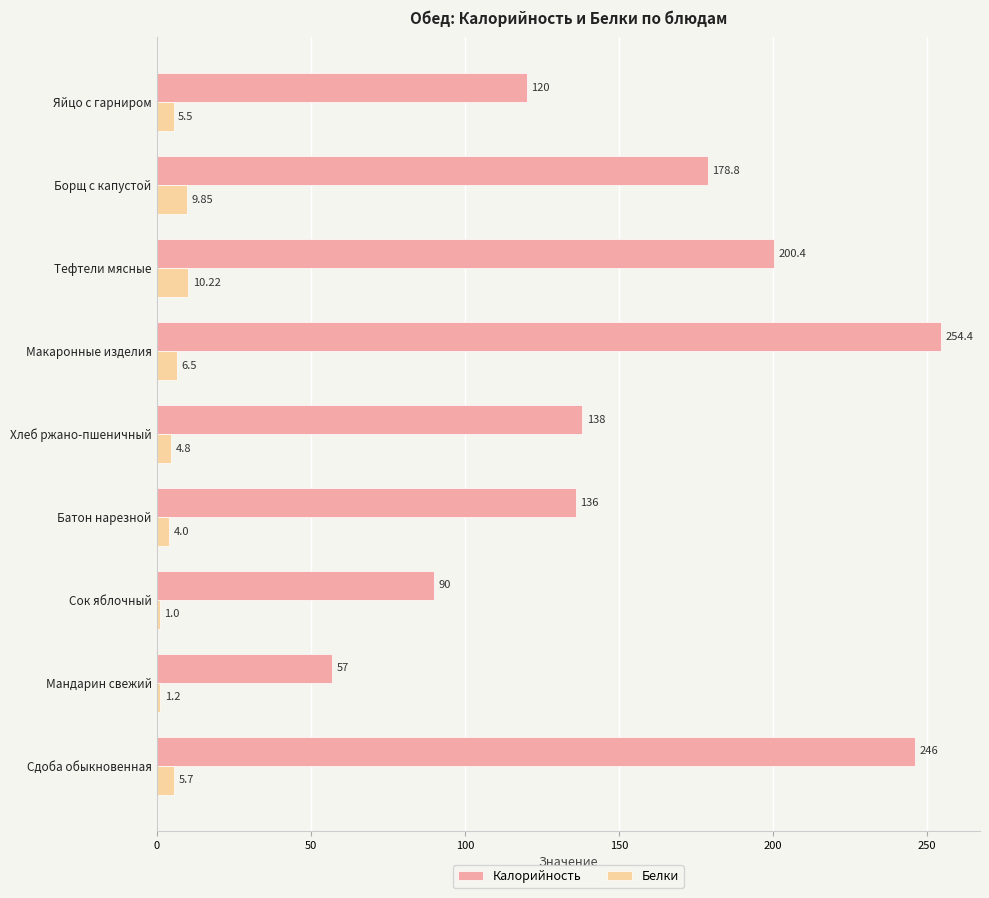

At how many categories does at least one series exceed 125?

6